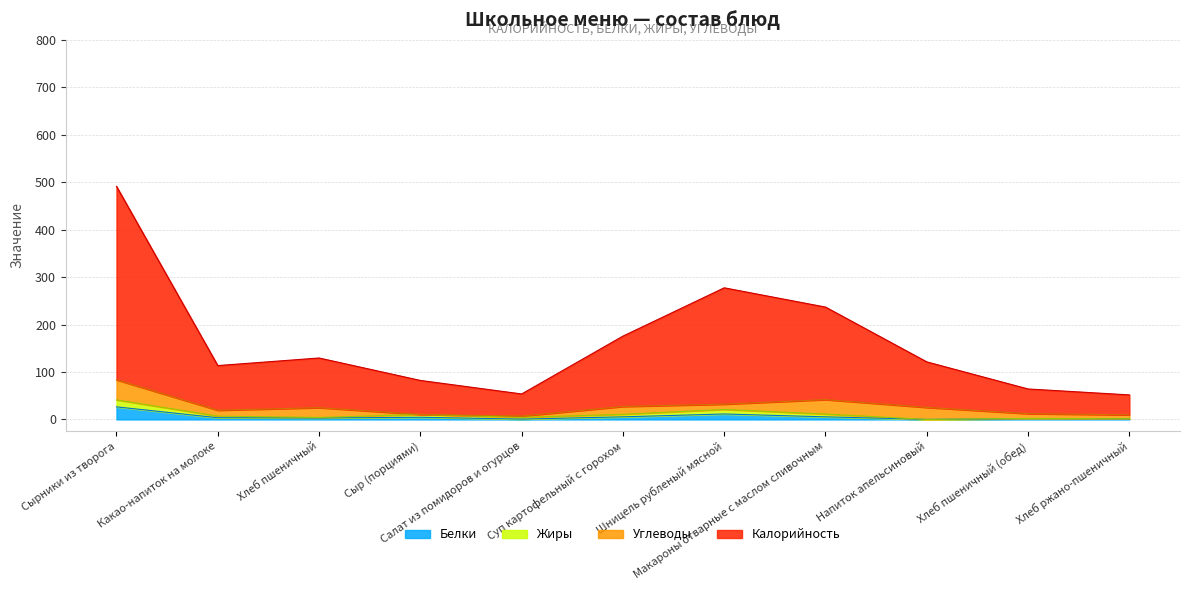

True or false: Калорийность and Белки intersect in this chart.

False